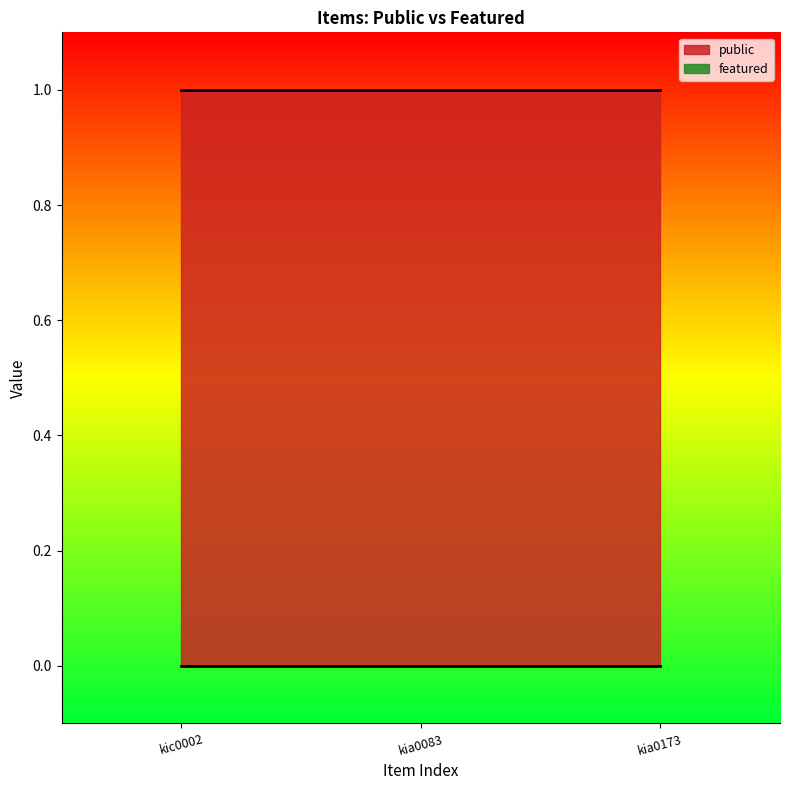

Between kic0002 and kia0083, which is larger?

kic0002